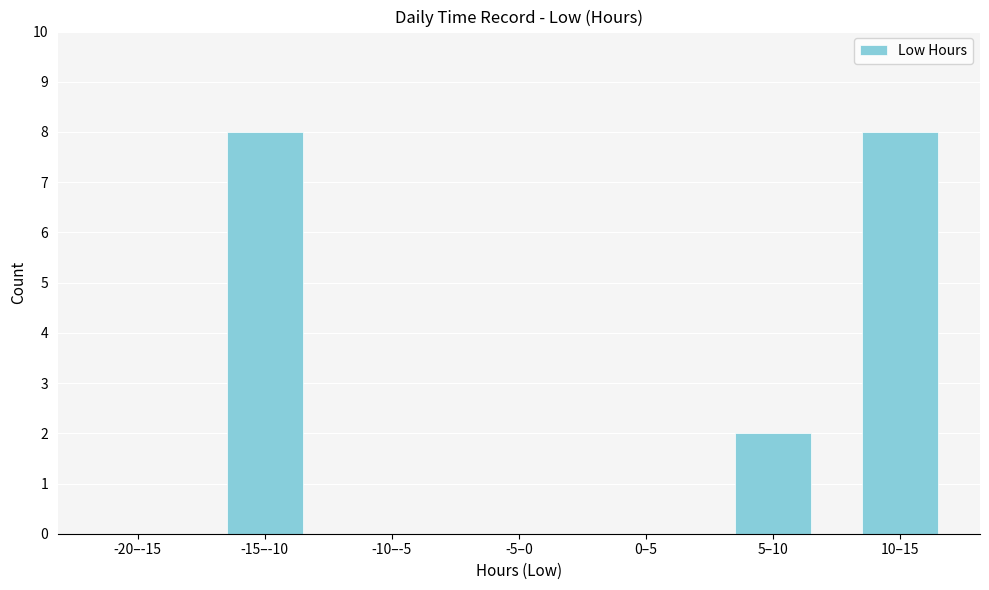

Reading left to right, what are all the values shown in this chart?

-20–-15=0	-15–-10=8	-10–-5=0	-5–0=0	0–5=0	5–10=2	10–15=8